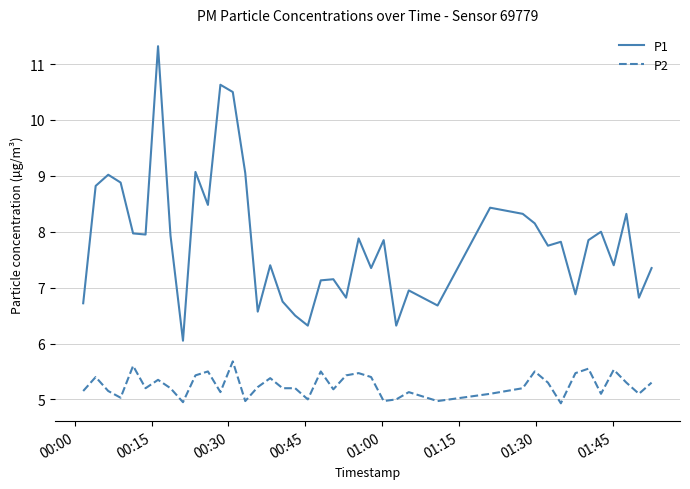

Which series has the largest range (max minus min)?

P1